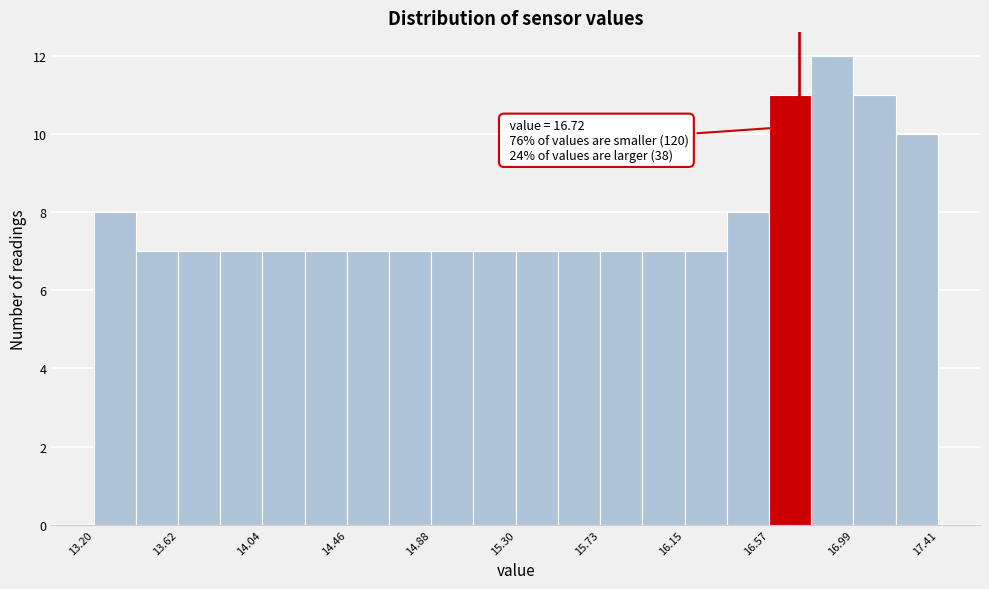

Which range on the x-axis has the tallest bar?

16.80 to 17.00